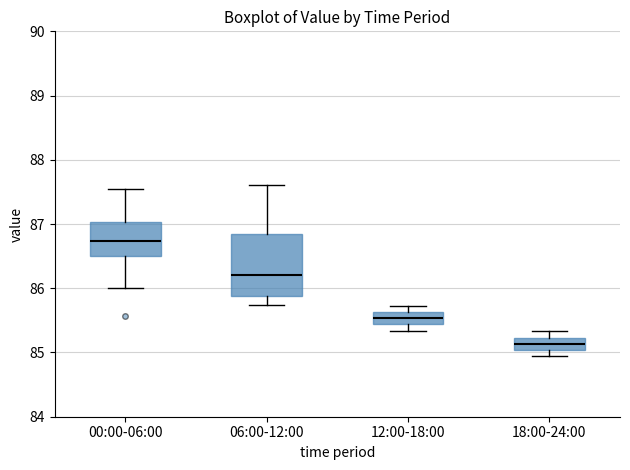

Reading left to right, read every box against the y-axis: the position of its median line, the range the box covers, and the ends of its whiskers. The values are not printed on the chart, so give them approximately, as read against the axis.

00:00-06:00: median 86.7, box 86.5 to 87.0, whiskers 86.0 to 87.5
06:00-12:00: median 86.2, box 85.9 to 86.8, whiskers 85.7 to 87.6
12:00-18:00: median 85.5, box 85.4 to 85.6, whiskers 85.3 to 85.7
18:00-24:00: median 85.1, box 85.0 to 85.2, whiskers 84.9 to 85.3